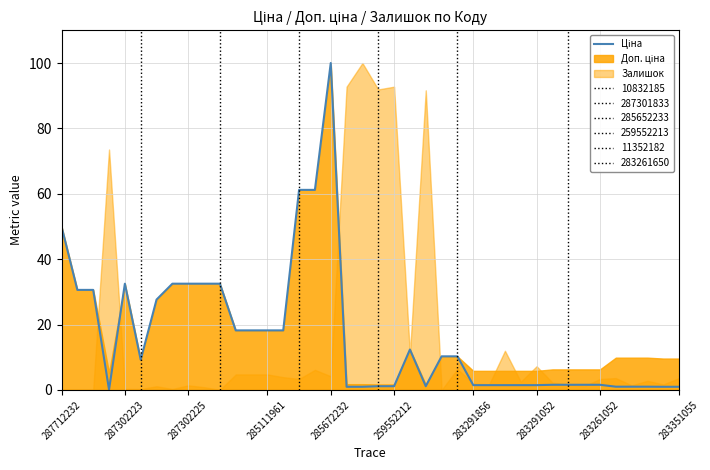

How many data points are above 9?

20